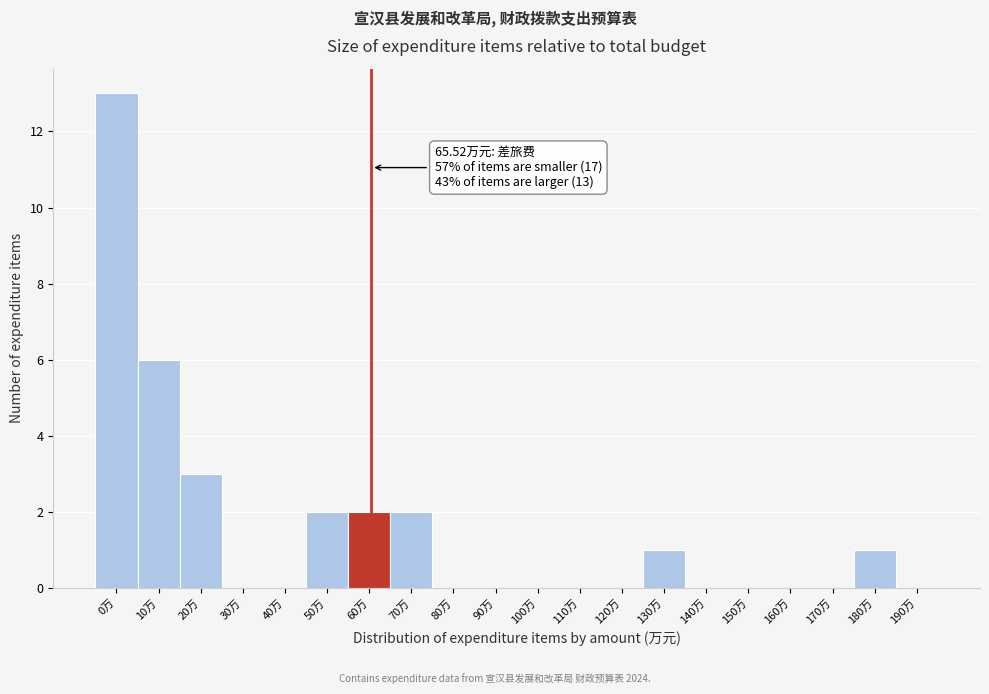

Reading left to right, extract all data points from this chart.

0万=13	10万=6	20万=3	30万=0	40万=0	50万=2	60万=2	70万=2	80万=0	90万=0	100万=0	110万=0	120万=0	130万=1	140万=0	150万=0	160万=0	170万=0	180万=1	190万=0